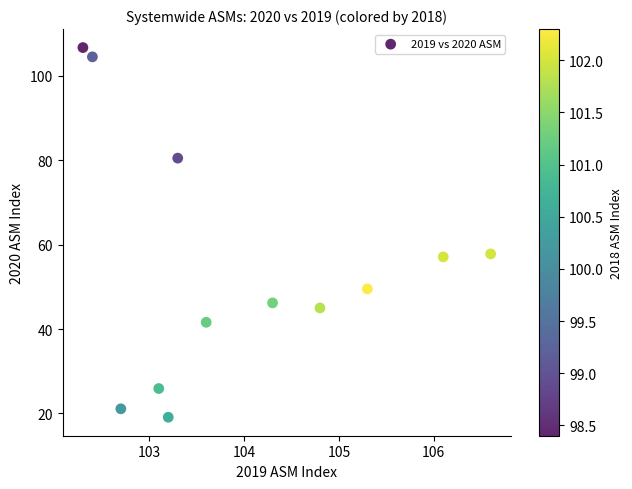

What is the range of Y values (max minus min)?

87.6